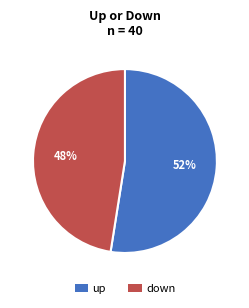

What percentage is the up slice, to the nearest percent?

52%